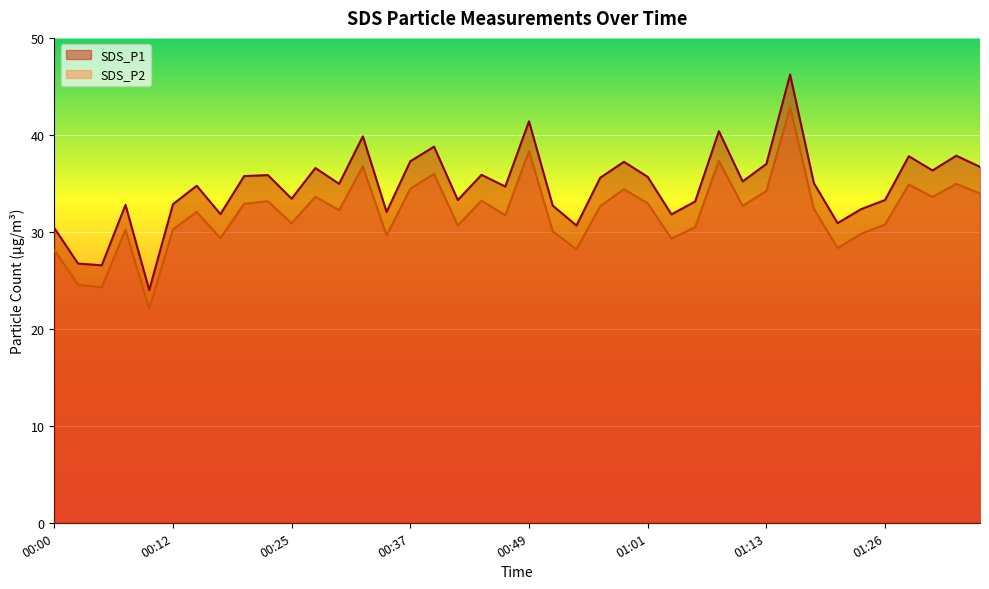

What is the average value of the SDS_P1 series?

34.6